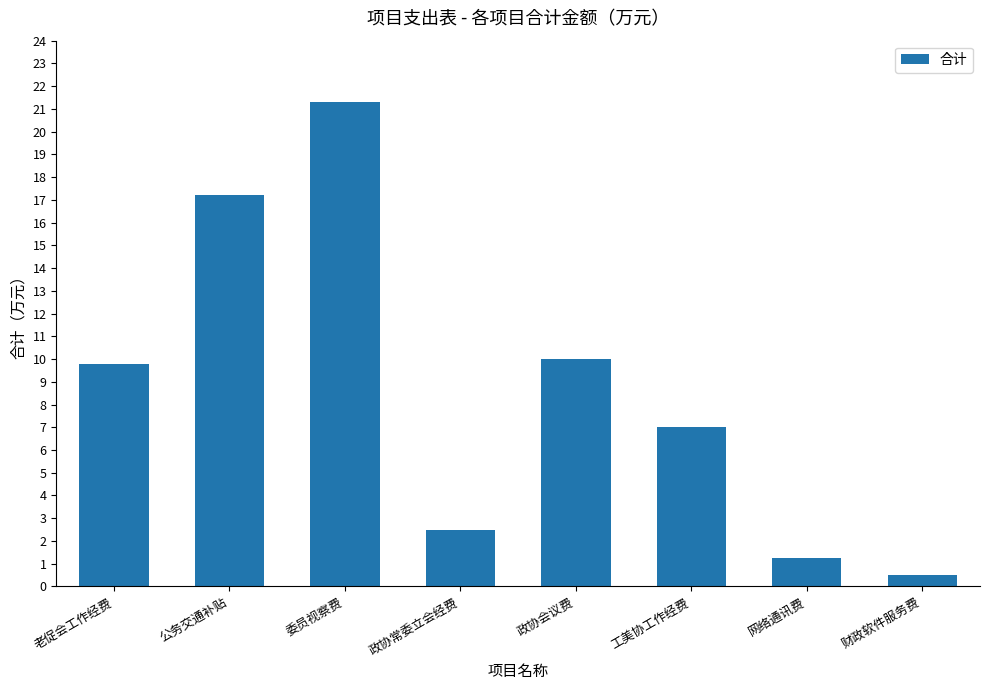

What is the ratio of the value at 政协会议费 to the value at 工美协工作经费?

1.4